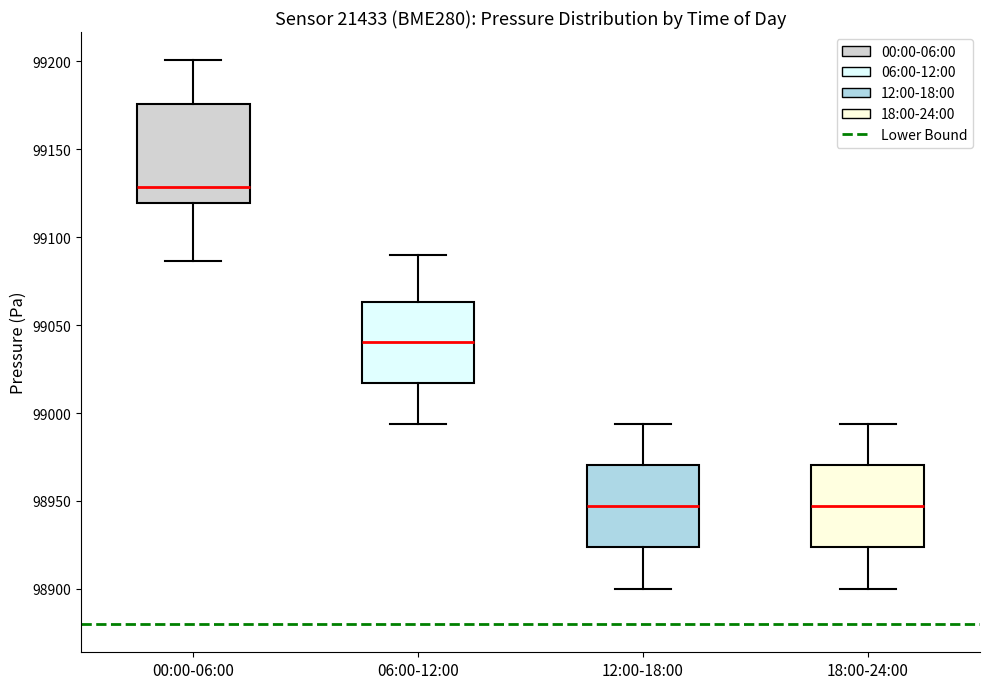

Which box has the highest median line?

00:00-06:00